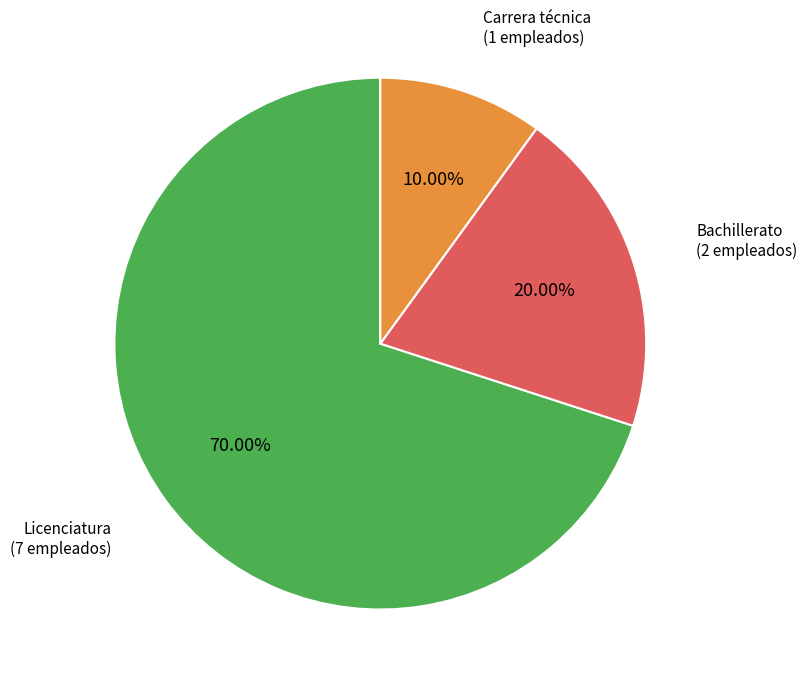

Is there a majority slice in this chart?

Yes